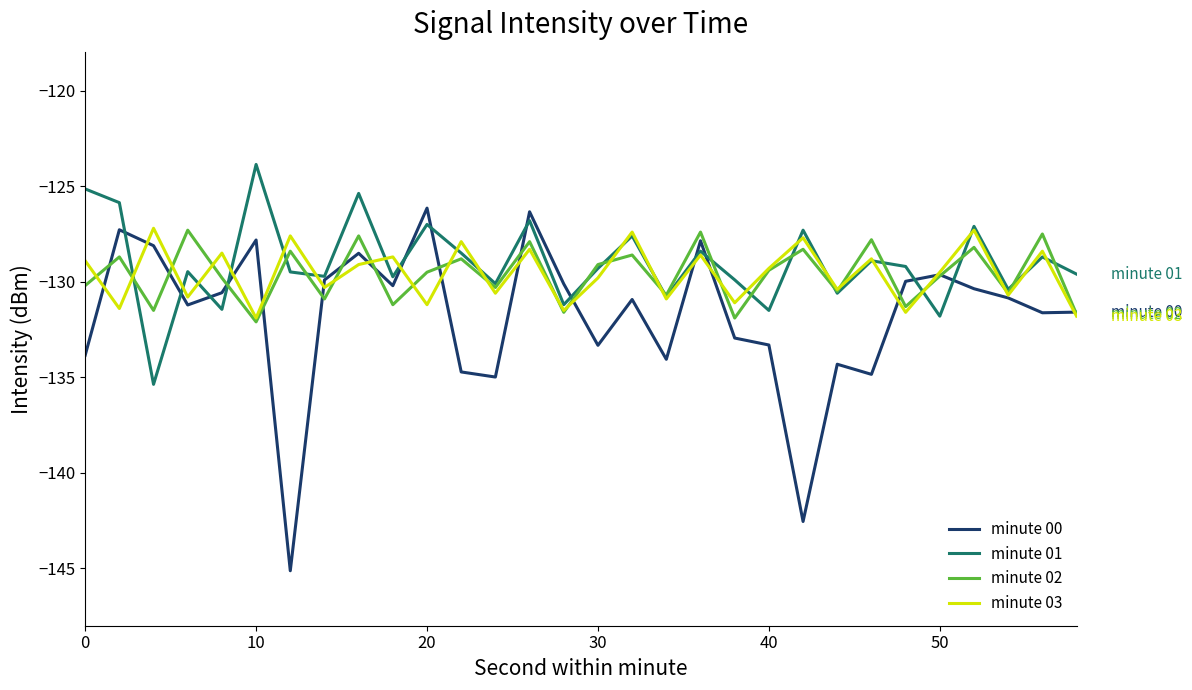

What is the smallest value displayed?

-145.1